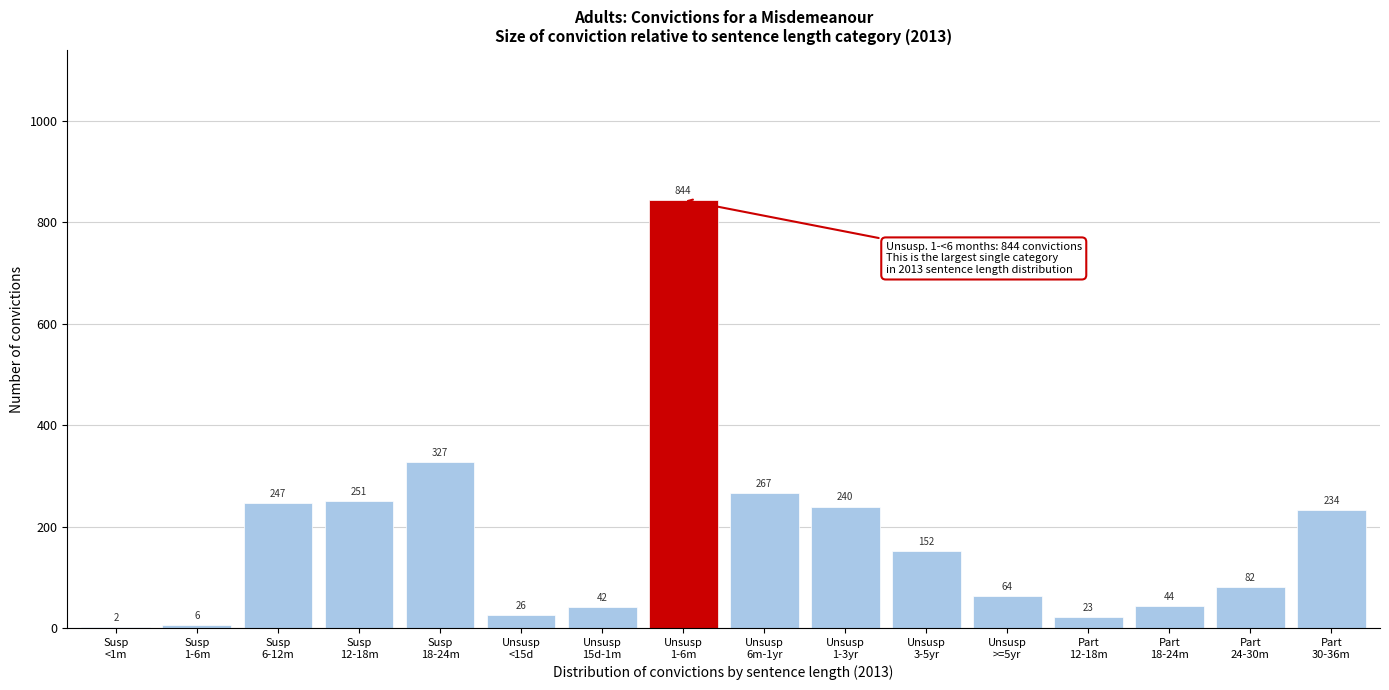

What is the maximum value shown in the chart?

844